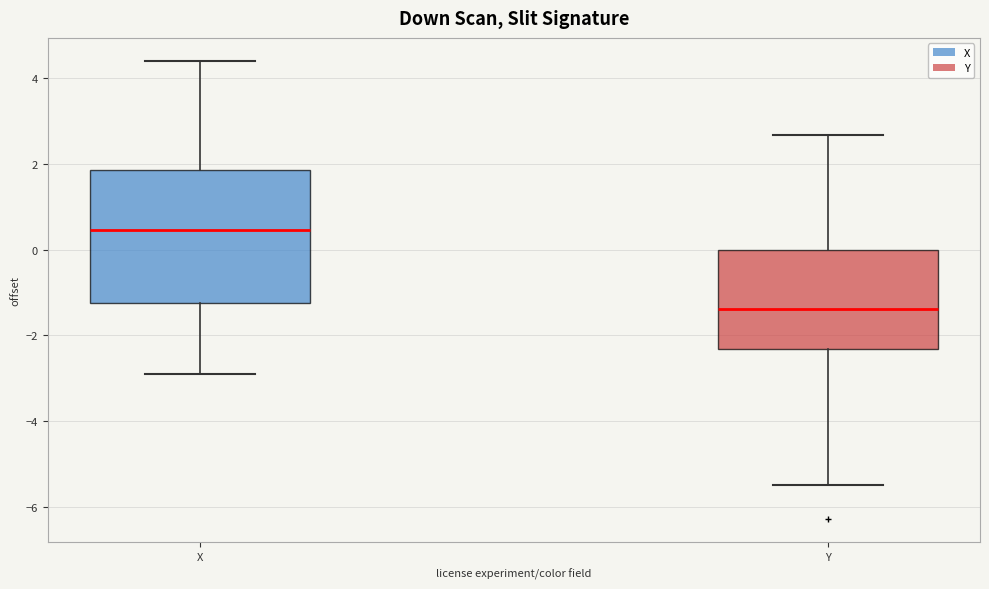

Where is the lower edge of the box for X on the y-axis? The values are not printed on the chart, so give them approximately, as read against the axis.

-1.2